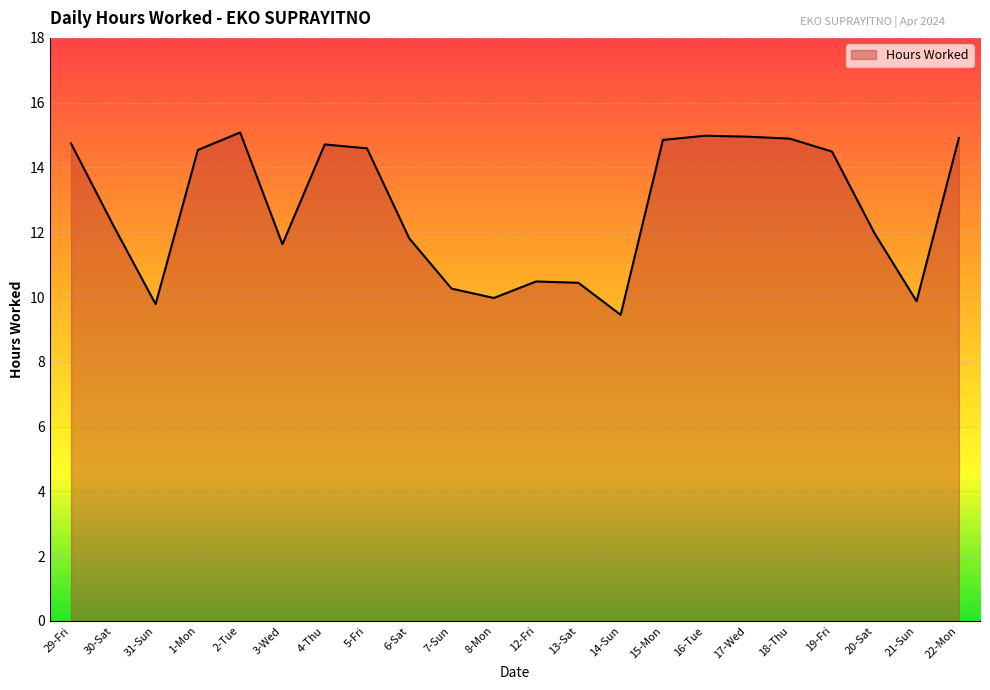

What is the difference between the values at 8-Mon and 17-Wed?

5.0